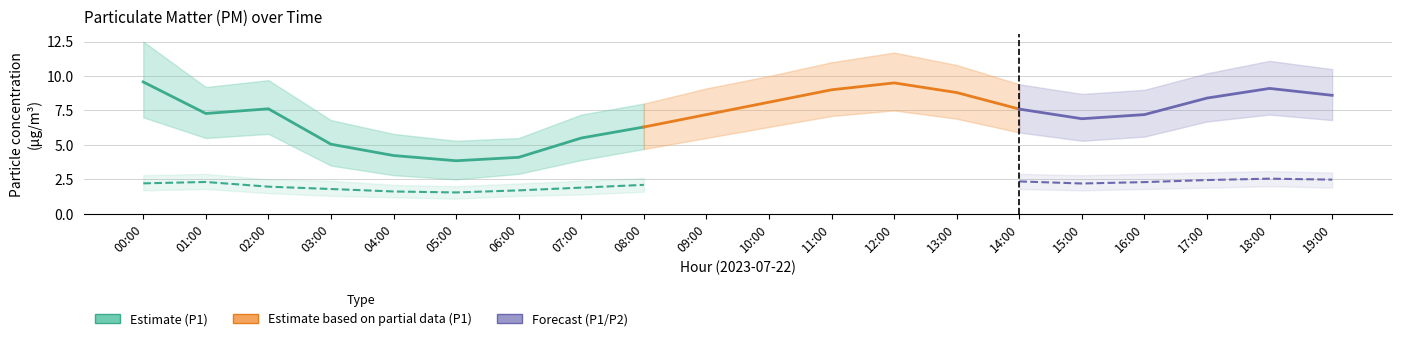

What is the label of the 1st point from the right?

19:00